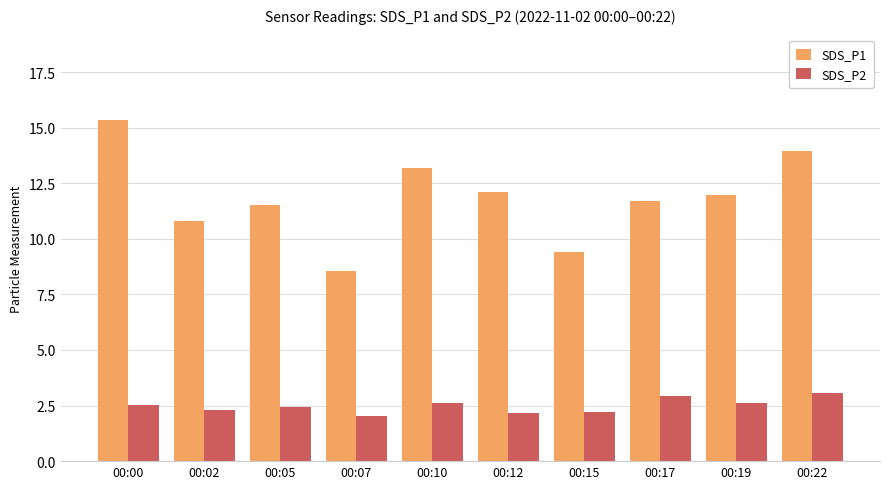

What is the value of the SDS_P1 bar at the 2nd from the left?

10.8